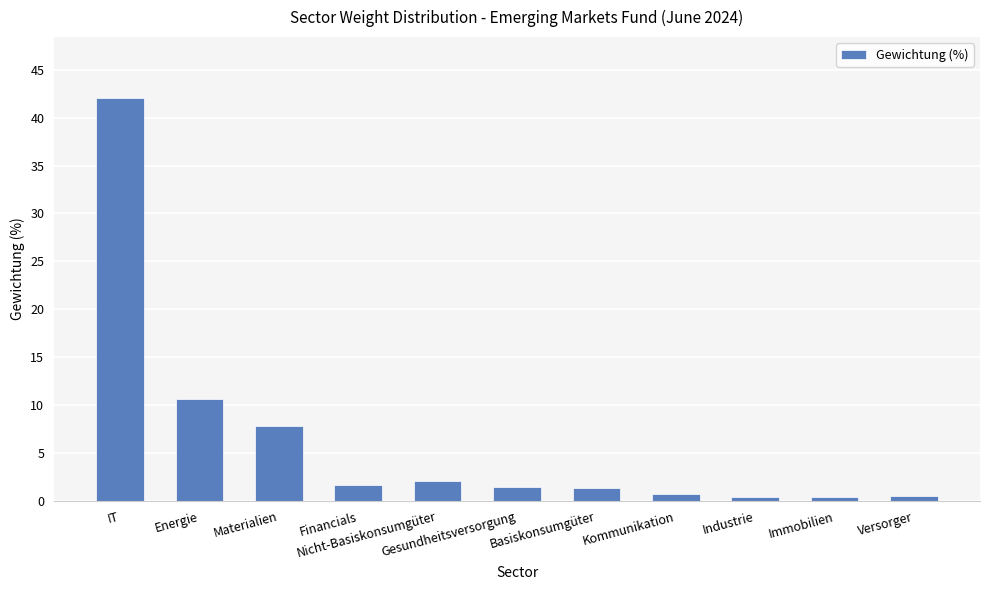

What is the approximate value at Energie?

10.6